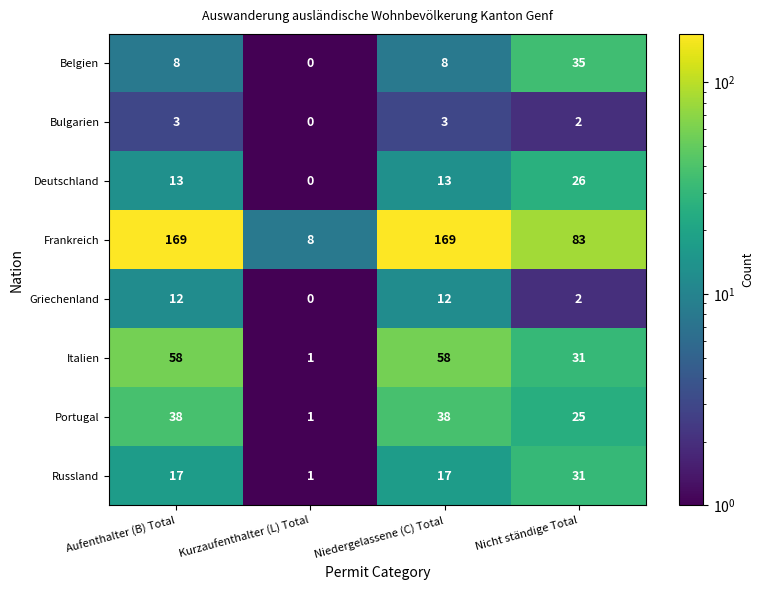

The Bulgarien series shows -1 at Kurzaufenthalter (L) Total. True or false?

False